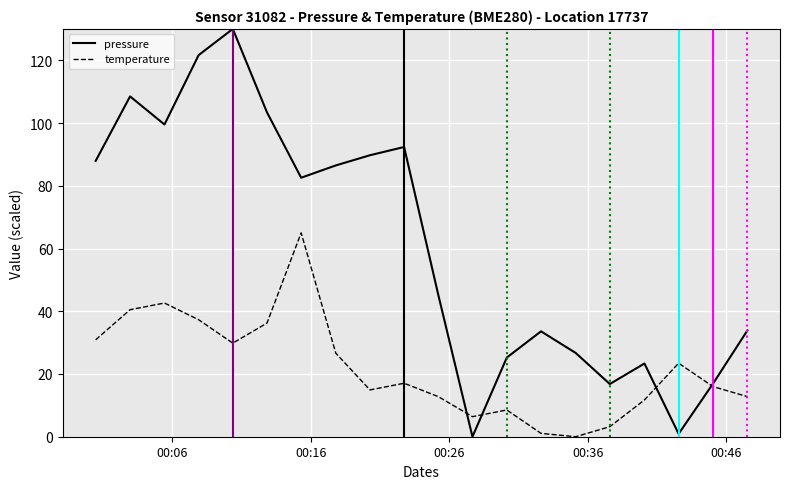

List the series in order of their overall mean, lowest first.

temperature, pressure